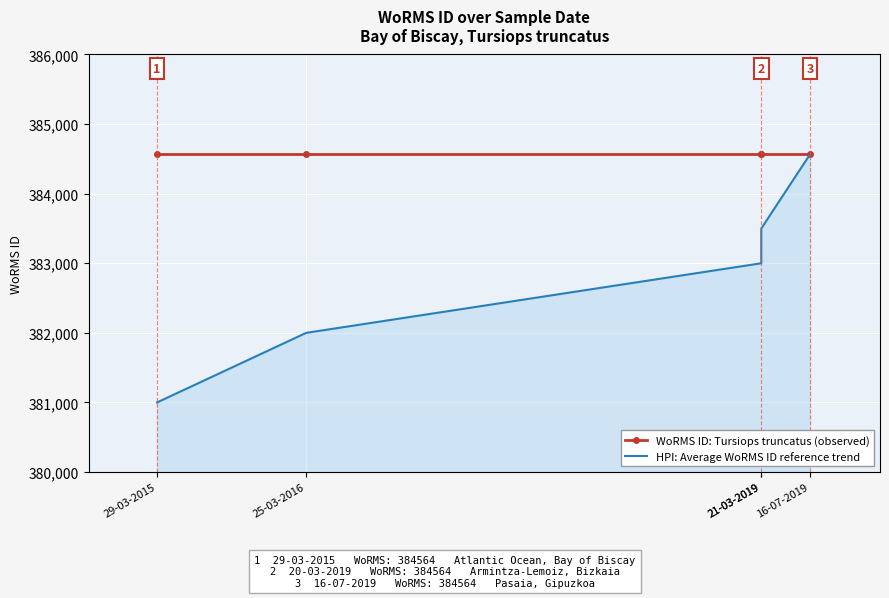

Read the HPI: Average WoRMS ID reference trend value at 29-03-2015.

381000